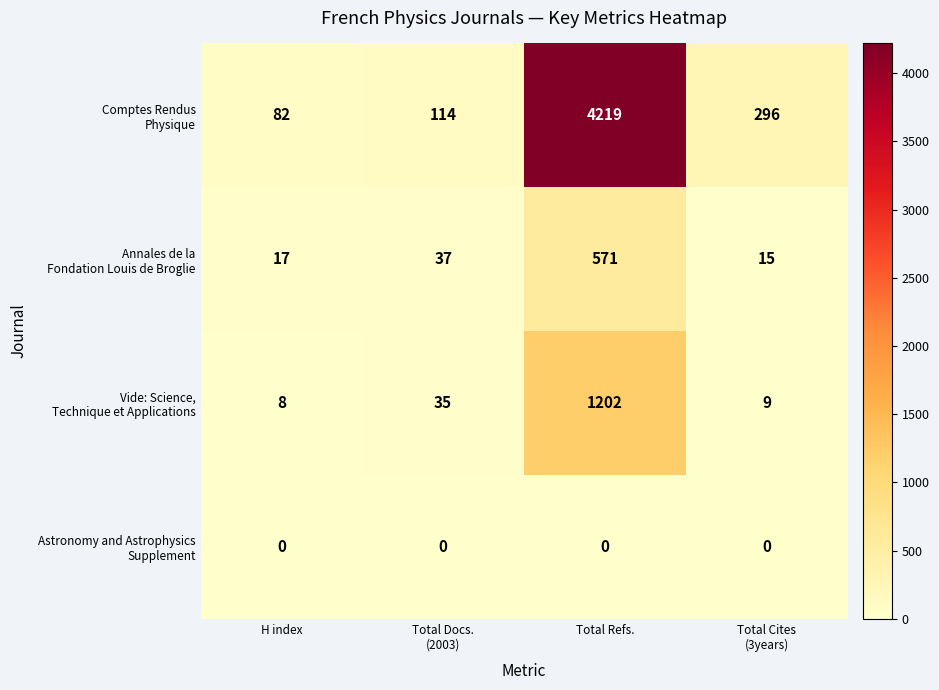

What is the spread (max minus min) of values at H index?

82